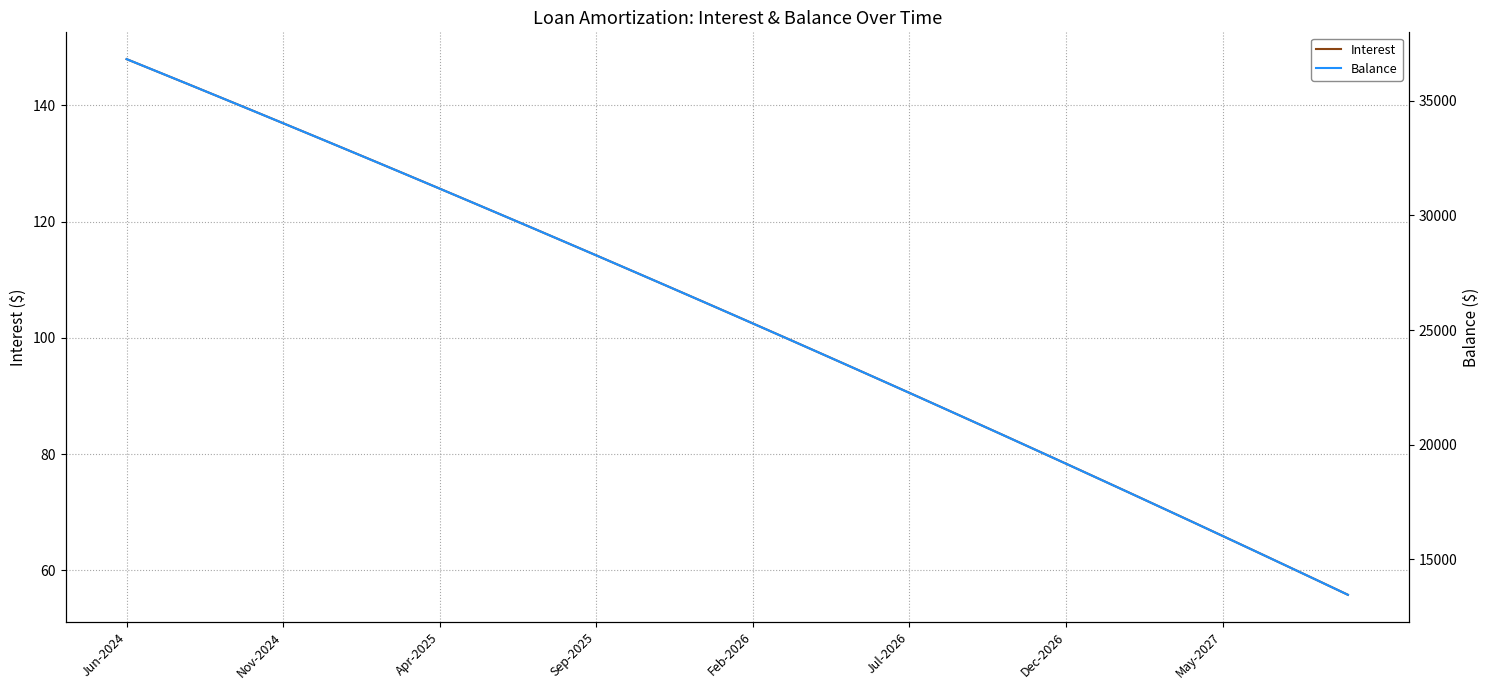

What is the lowest value of the Interest series?

55.8